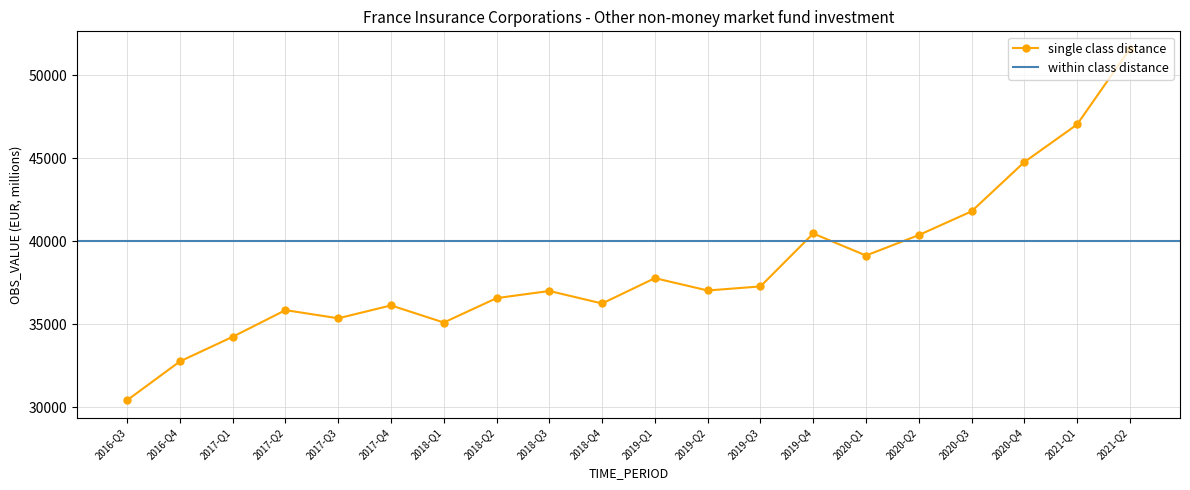

Where is the data nearest to the value 40994?

2019-Q4